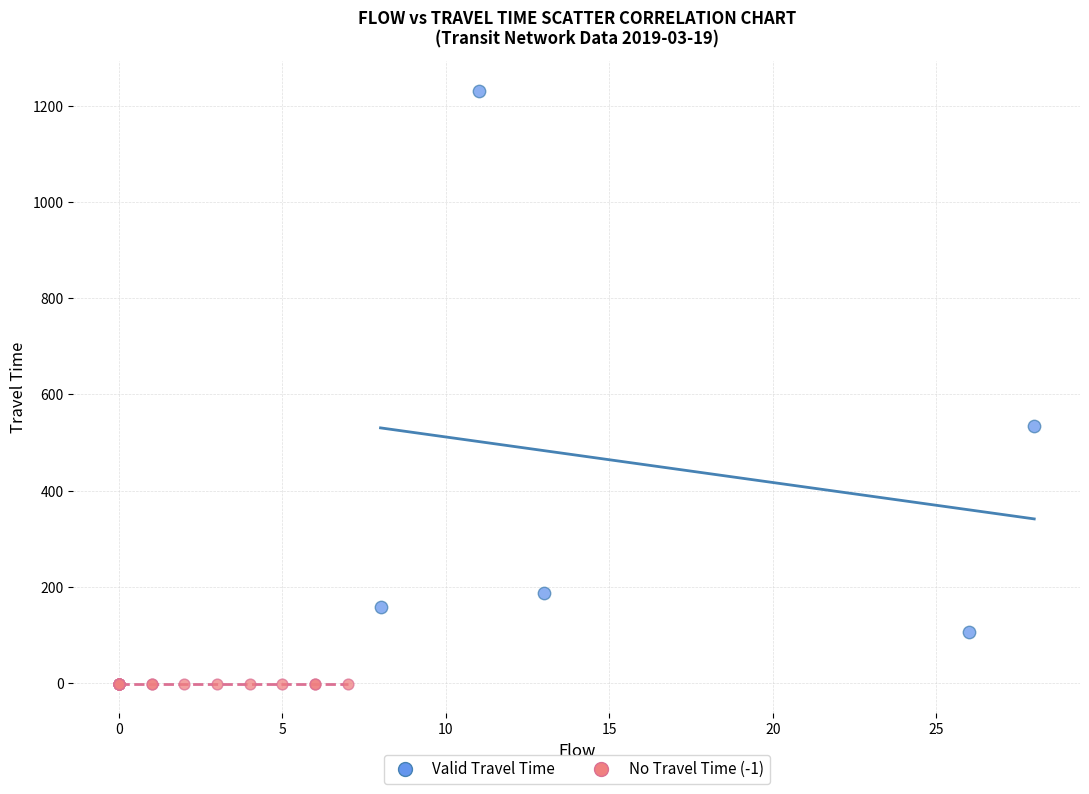

Which series reaches the minimum Y coordinate?

No Travel Time (-1)